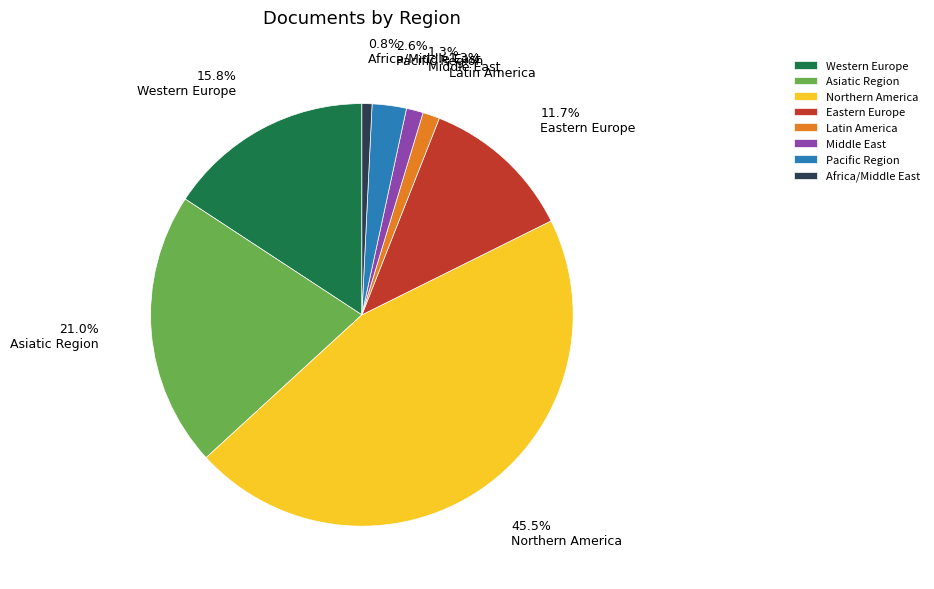

To the nearest percent, what is the combined percentage of Western Europe and Africa/Middle East?

17%